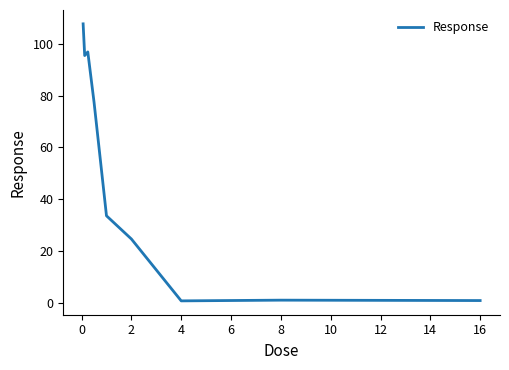

How many lines are shown in the chart?

1